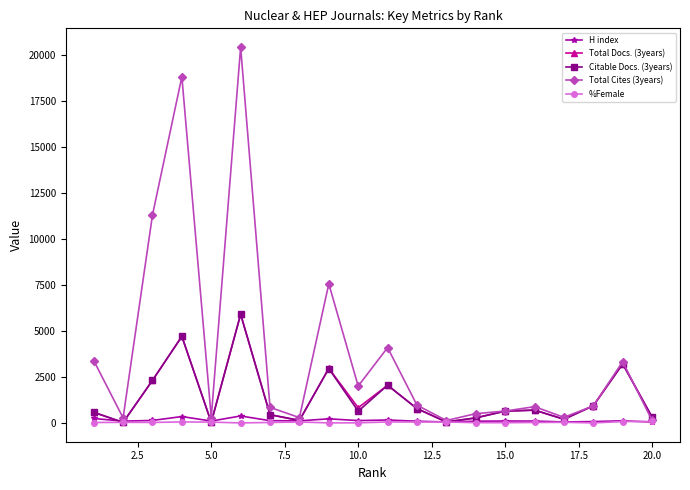

What are all the series names shown in the legend?

H index, Total Docs. (3years), Citable Docs. (3years), Total Cites (3years), %Female